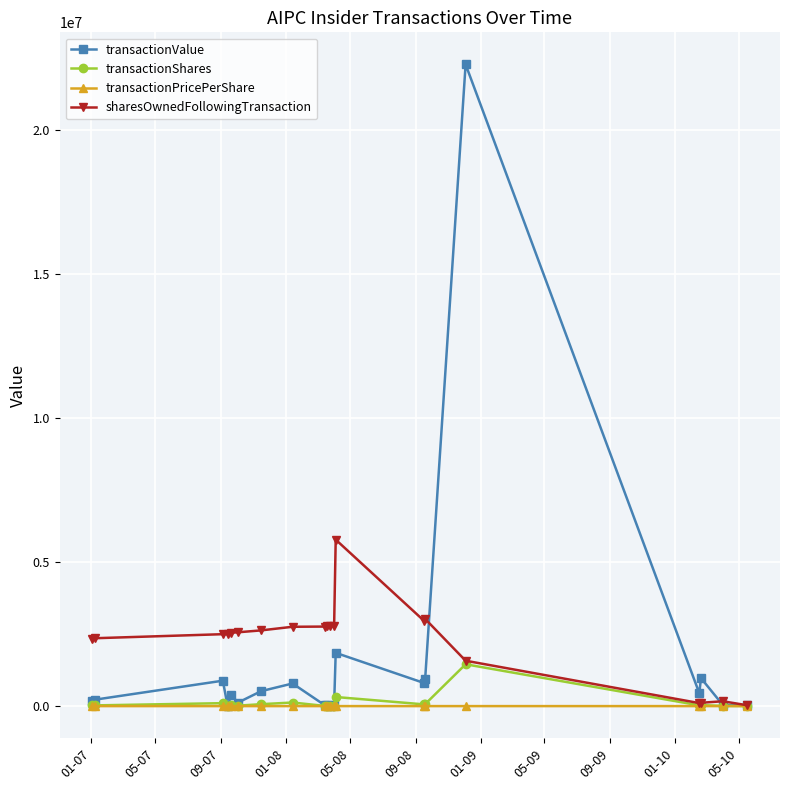

List the series in order of their peak value, lowest first.

transactionPricePerShare, transactionShares, sharesOwnedFollowingTransaction, transactionValue